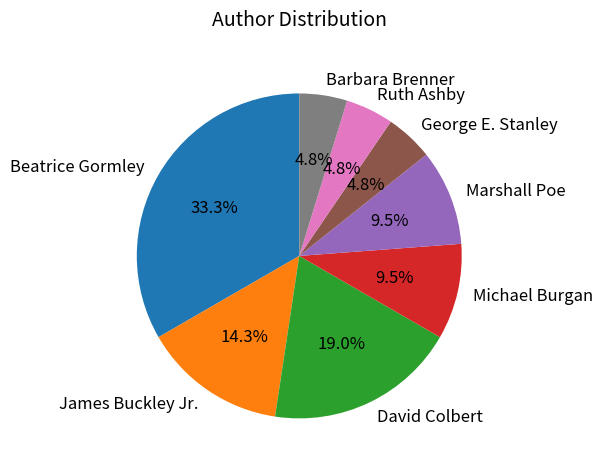

Does James Buckley Jr. account for over 50% of the chart?

No